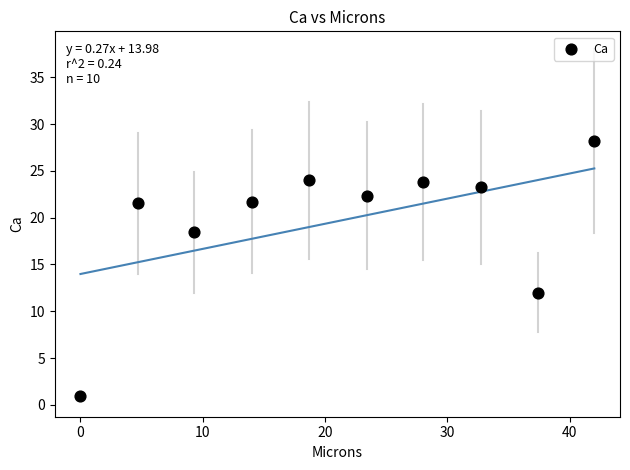

What is the average Y value?

19.6